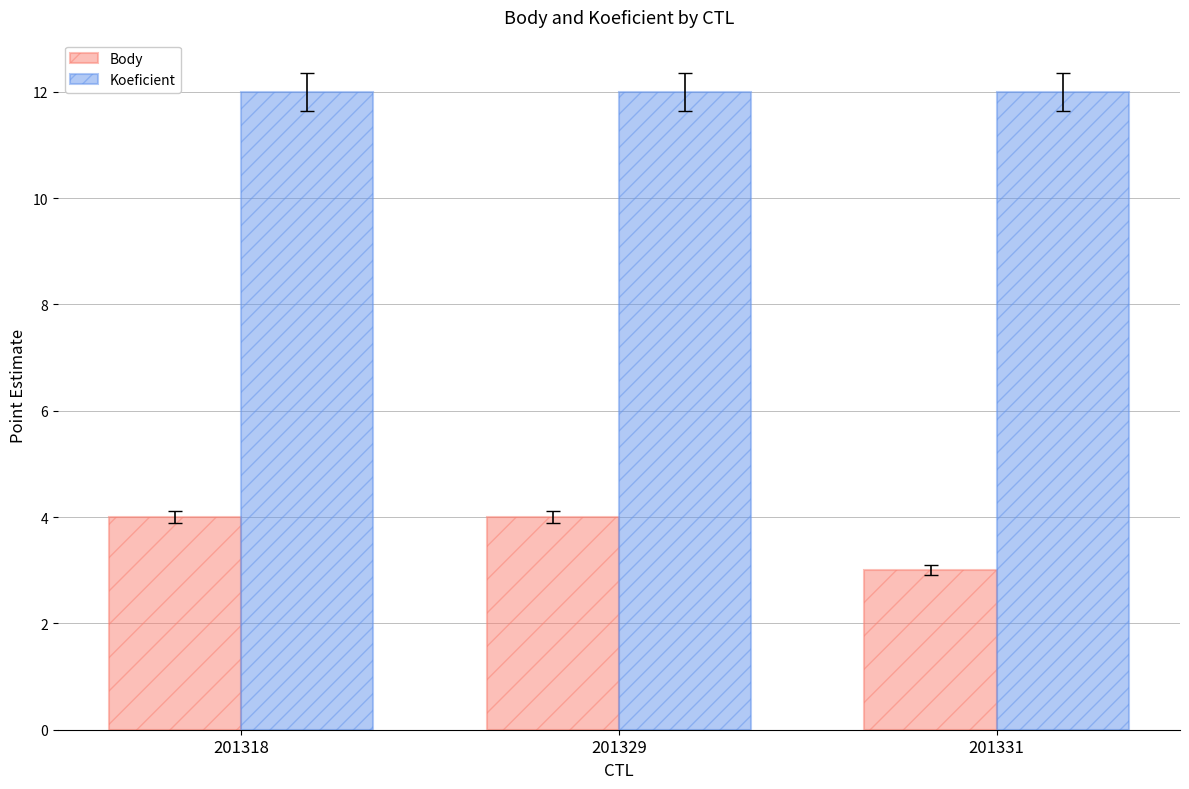

What is the total value across all series at 201318?

16